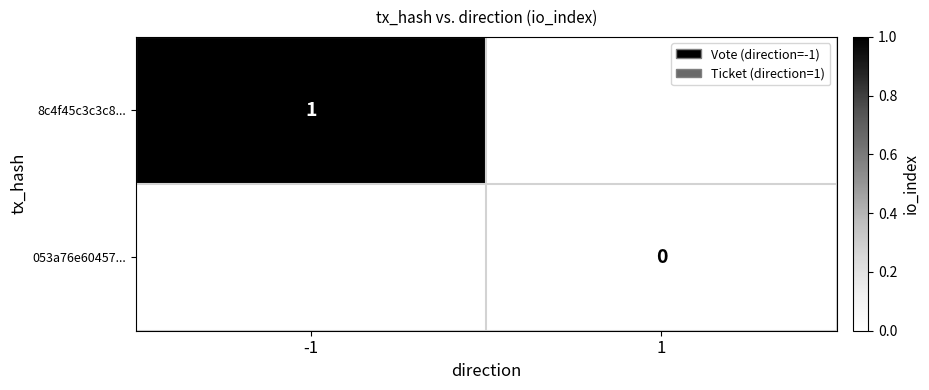

The value of 8c4f45c3c3c8... at -1 is 2. True or false?

False